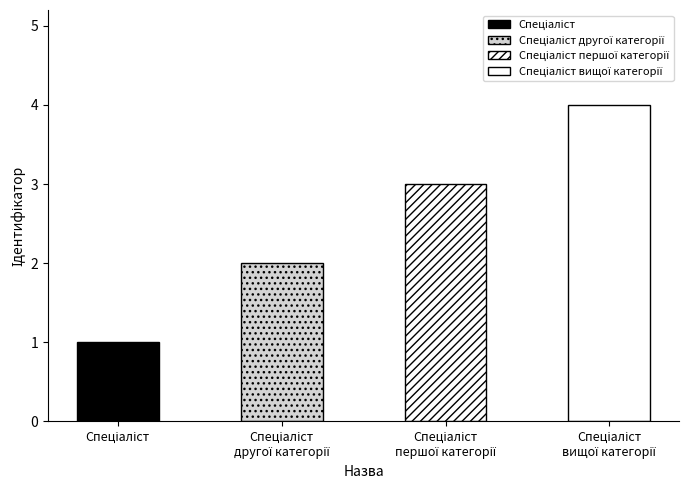

Is it true that the value at Спеціаліст першої категорії is 5?

False